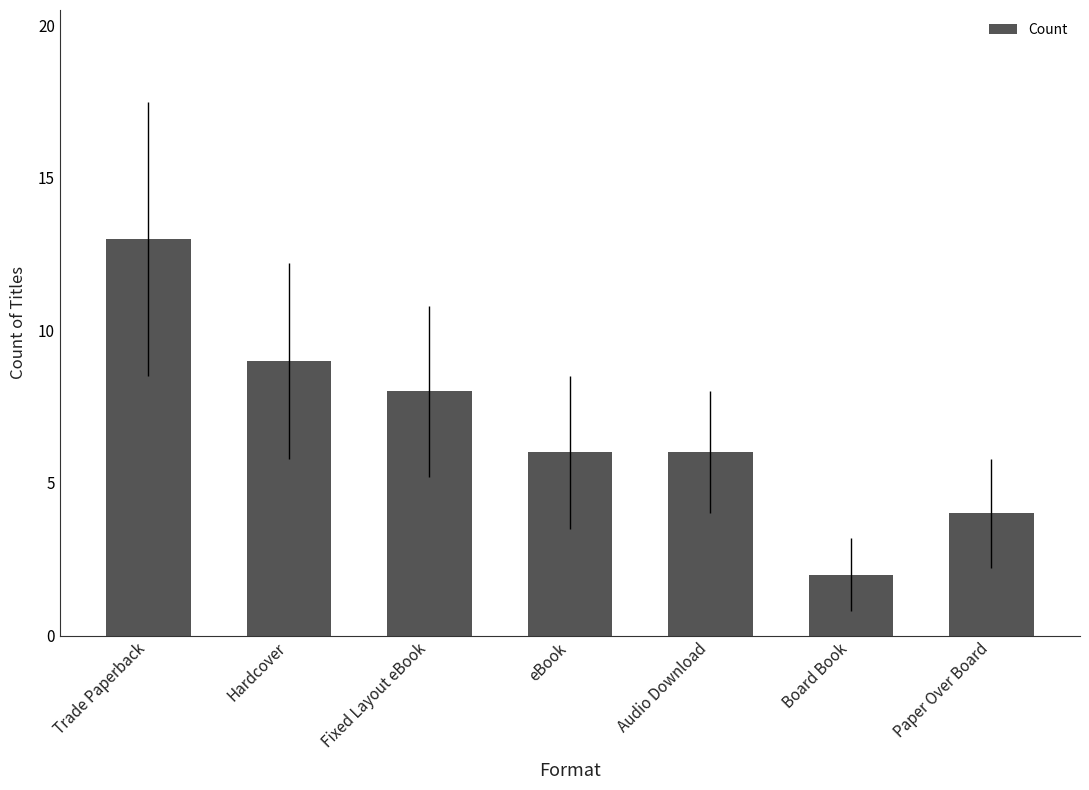

Reading left to right, extract all data points from this chart.

13	9	8	6	6	2	4